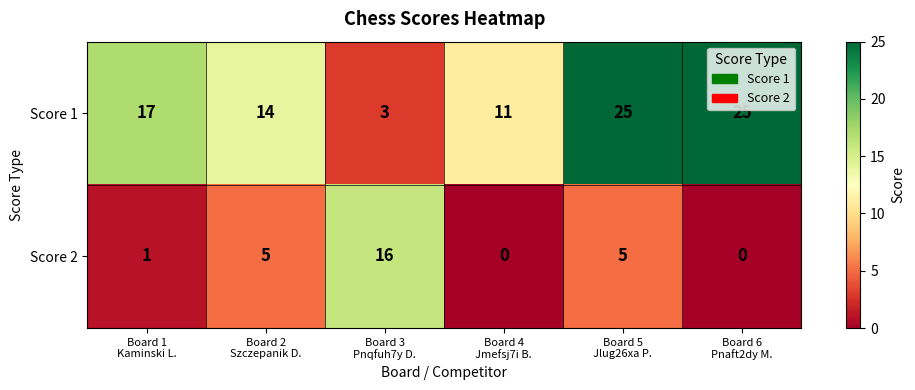

Which series has the widest spread of values?

Score 1